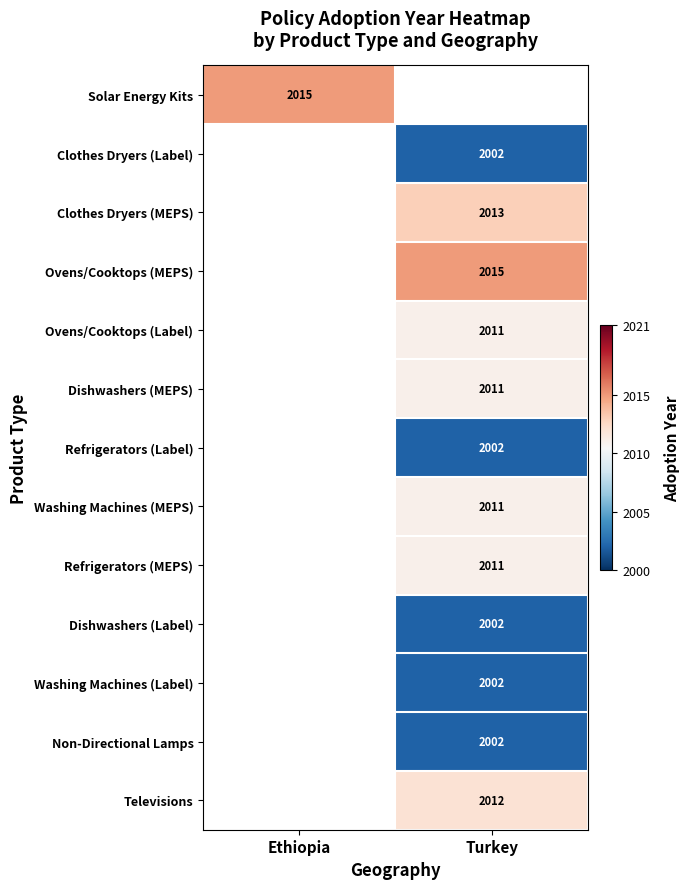

The value of Clothes Dryers (MEPS) at Turkey is 2013. True or false?

True